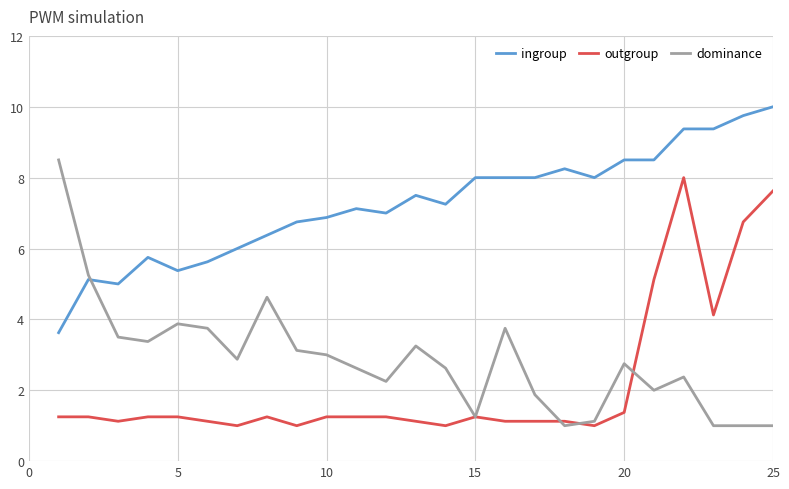

Which series has the largest range (max minus min)?

dominance